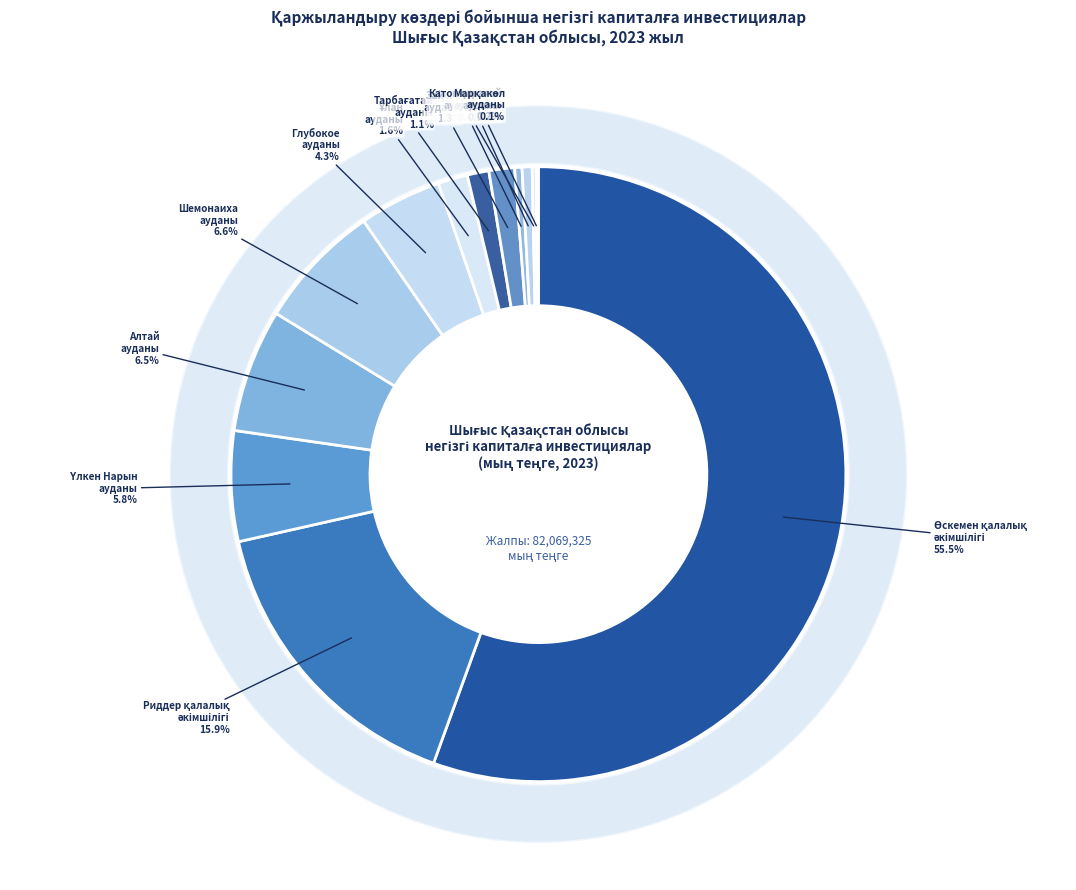

Count the number of slices in the pie.

13